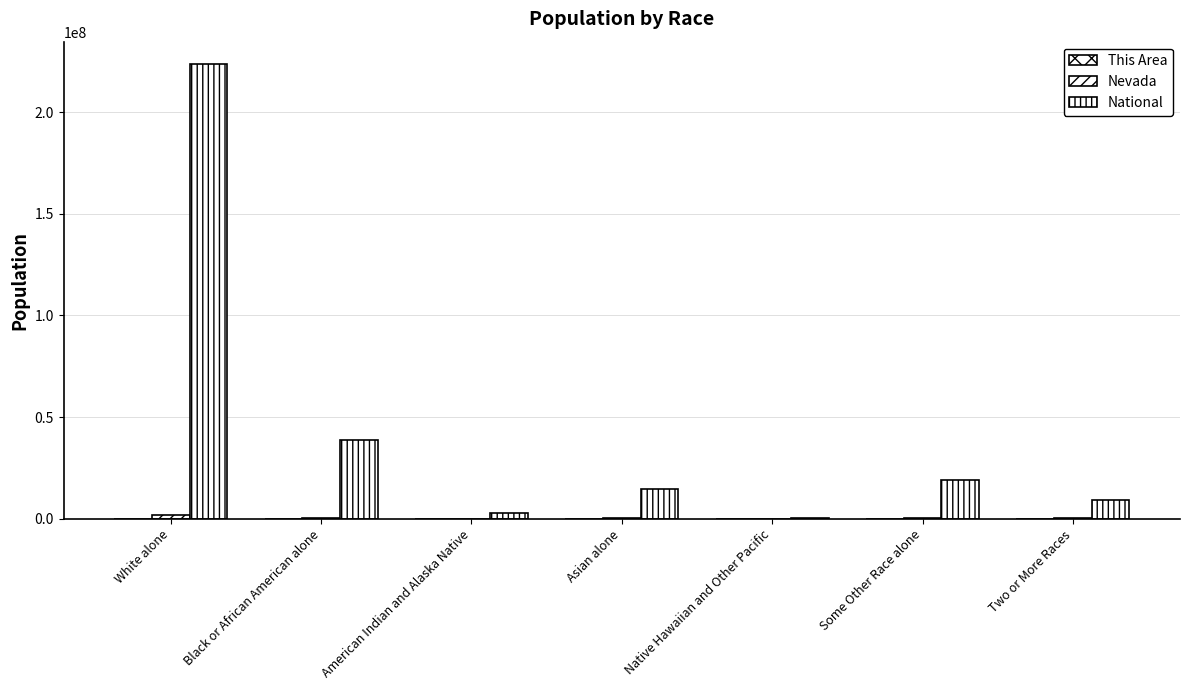

What is the label of the 1st bar from the left?

White alone